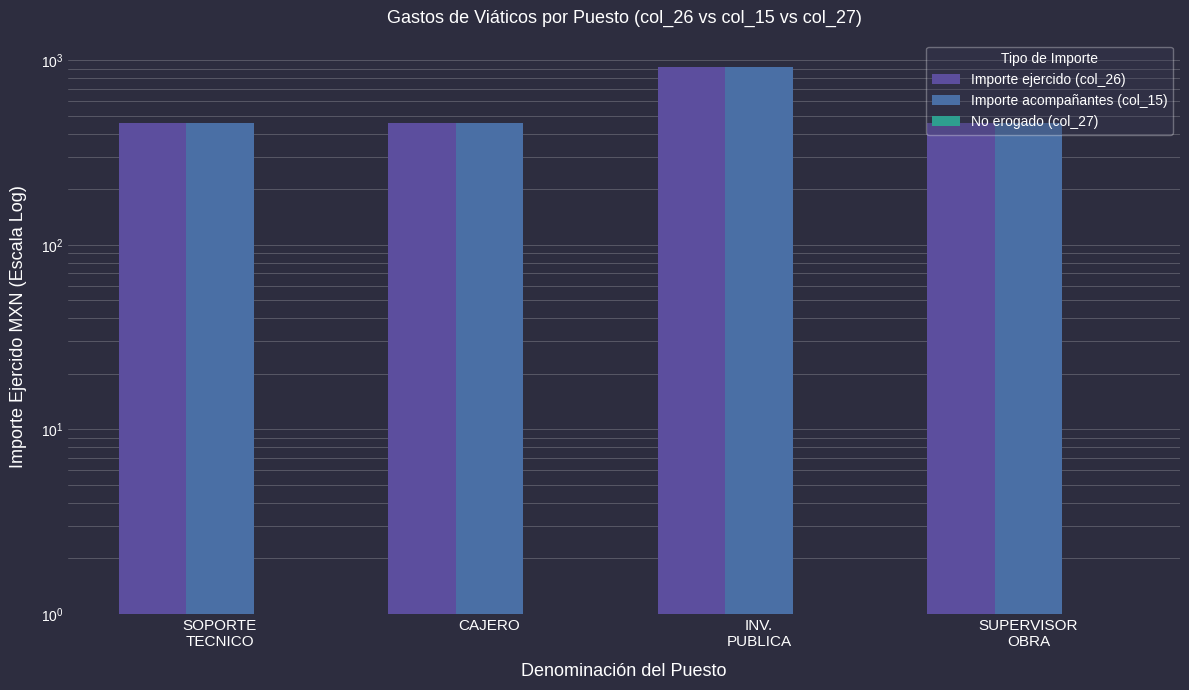

Reading left to right, what are all the values shown in this chart?

Importe ejercido (col_26): 460	460	920	460
Importe acompañantes (col_15): 460	460	920	460
No erogado (col_27): 0	0	0	0